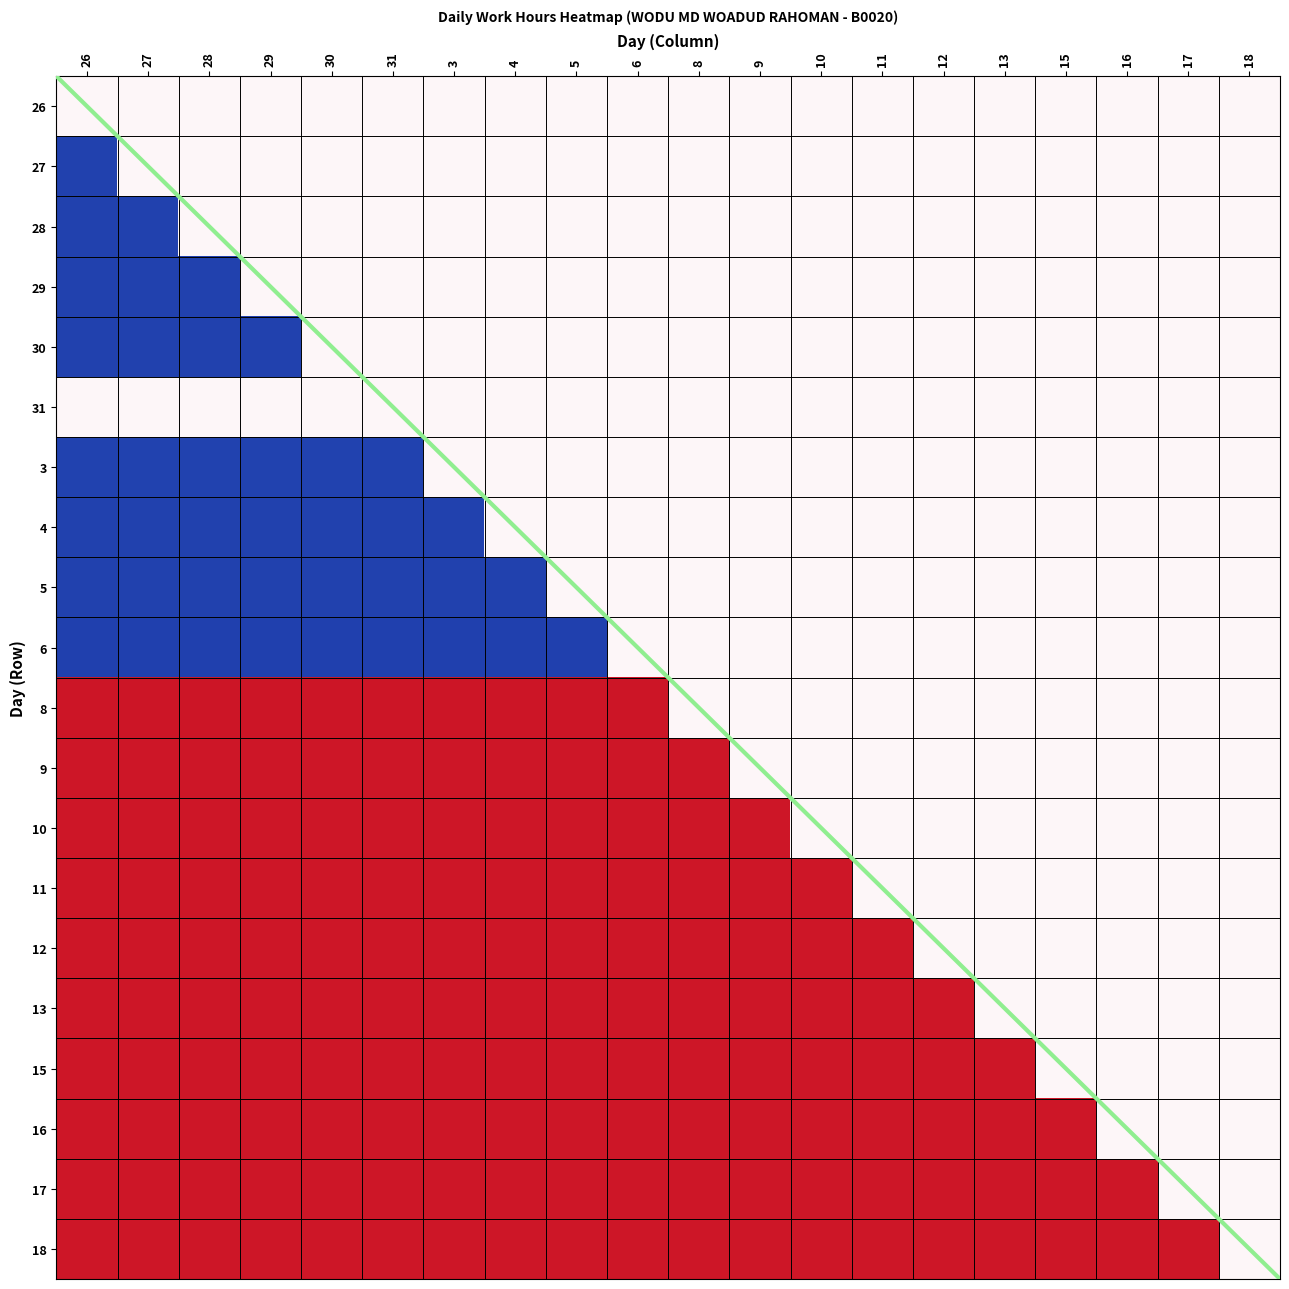

What is the spread (max minus min) of values at 17?

12.1